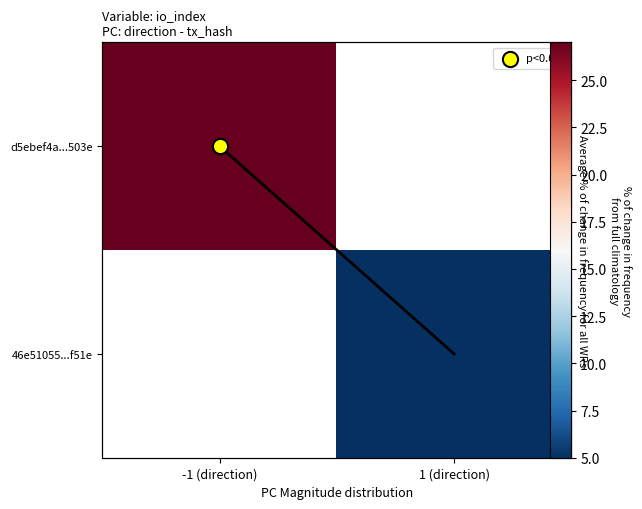

Which series has the largest range (max minus min)?

d5ebef4a...503e